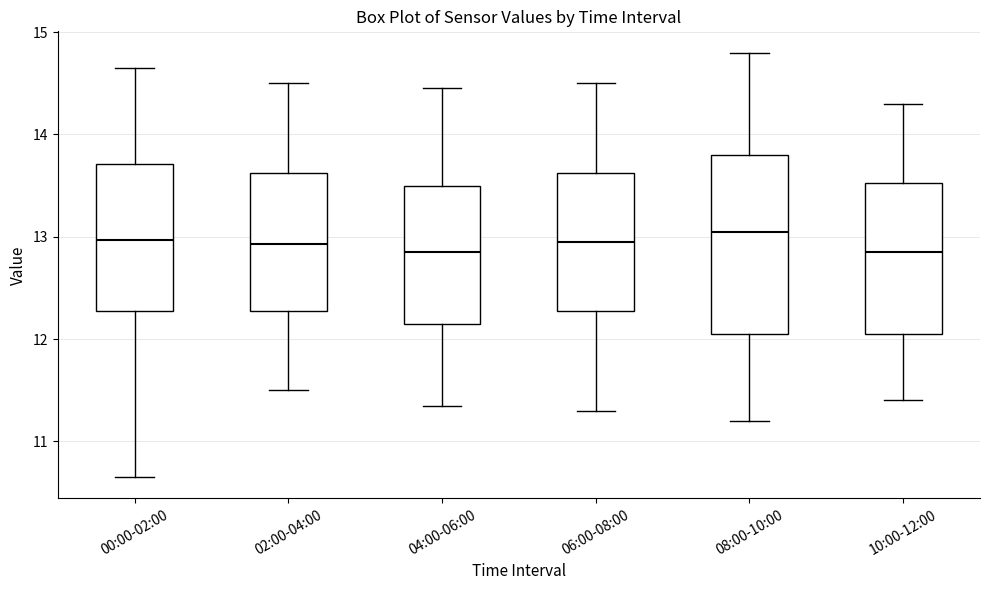

Reading left to right, transcribe this box plot: for each box, give where its median line is, the range the box spans, and where its two whiskers end, as read against the y-axis. The values are not printed on the chart, so give them approximately, as read against the axis.

00:00-02:00: median 13.0, box 12.3 to 13.7, whiskers 10.7 to 14.7
02:00-04:00: median 12.9, box 12.3 to 13.6, whiskers 11.5 to 14.5
04:00-06:00: median 12.9, box 12.2 to 13.5, whiskers 11.4 to 14.5
06:00-08:00: median 13.0, box 12.3 to 13.6, whiskers 11.3 to 14.5
08:00-10:00: median 13.1, box 12.1 to 13.8, whiskers 11.2 to 14.8
10:00-12:00: median 12.9, box 12.1 to 13.5, whiskers 11.4 to 14.3